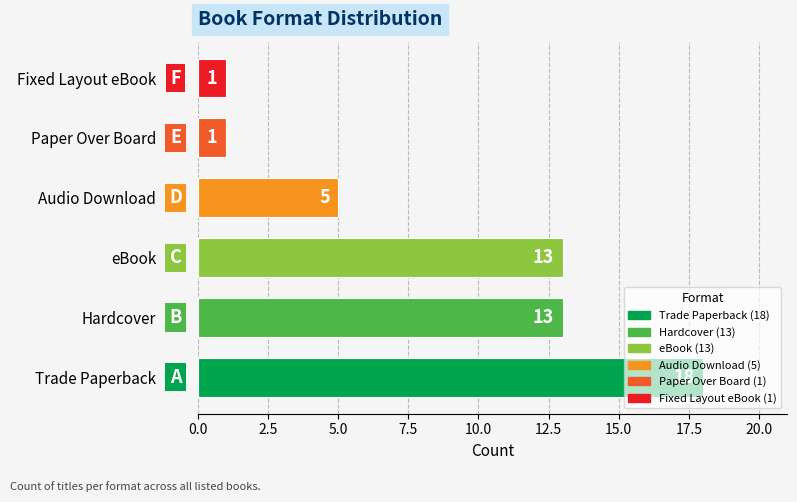

The chart shows a value of 2 at Audio Download. True or false?

False